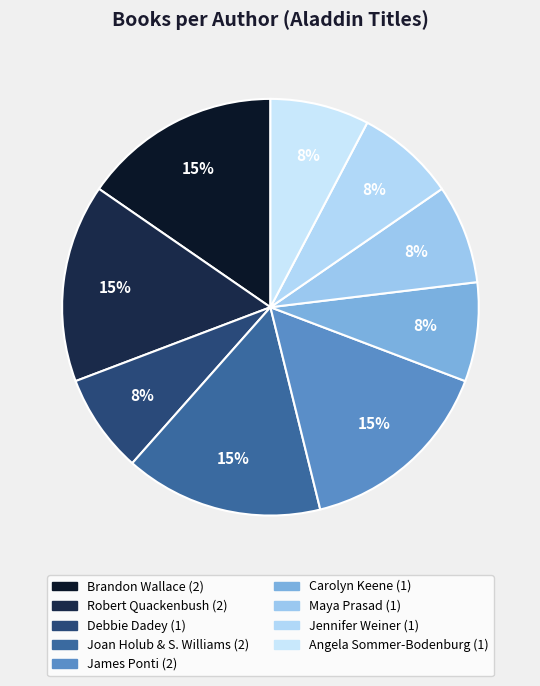

How many segments does this pie chart have?

9